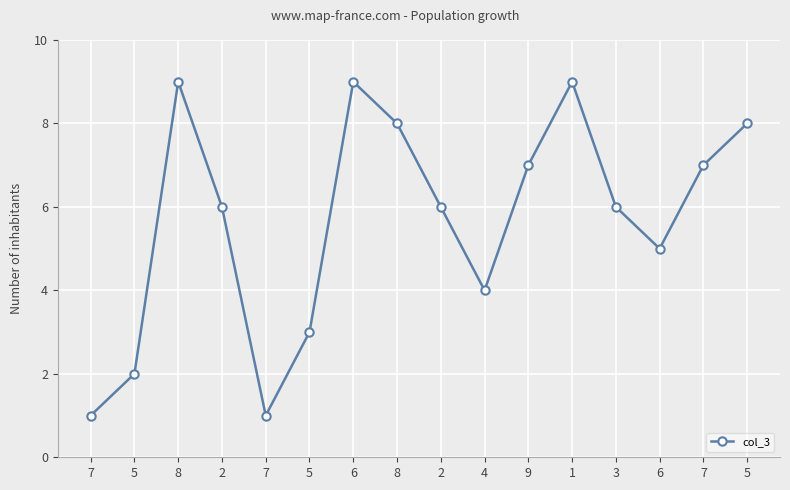

Count the number of categories in the chart.

16